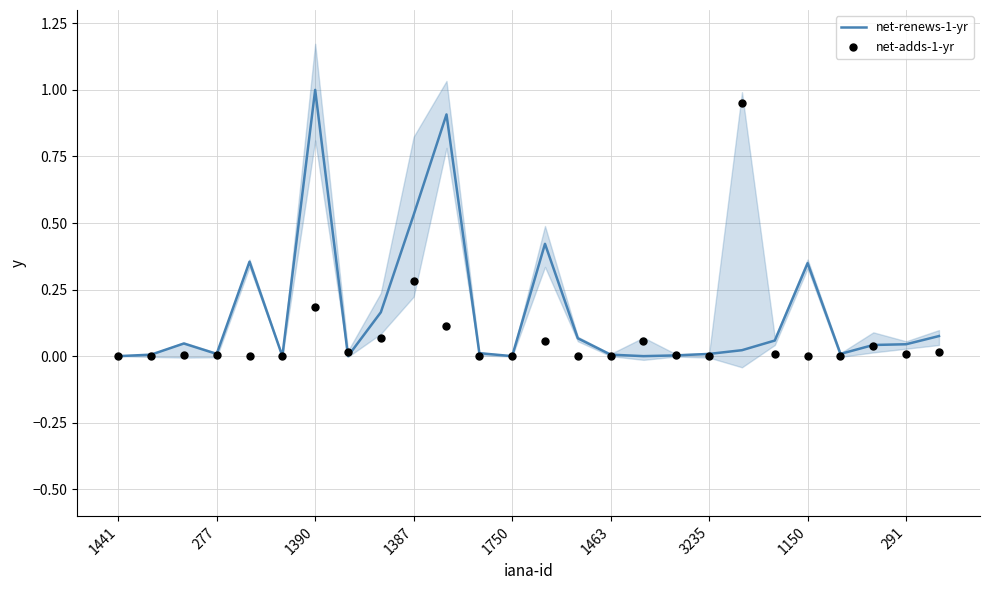

Which series has the largest total across all categories?

net-renews-1-yr